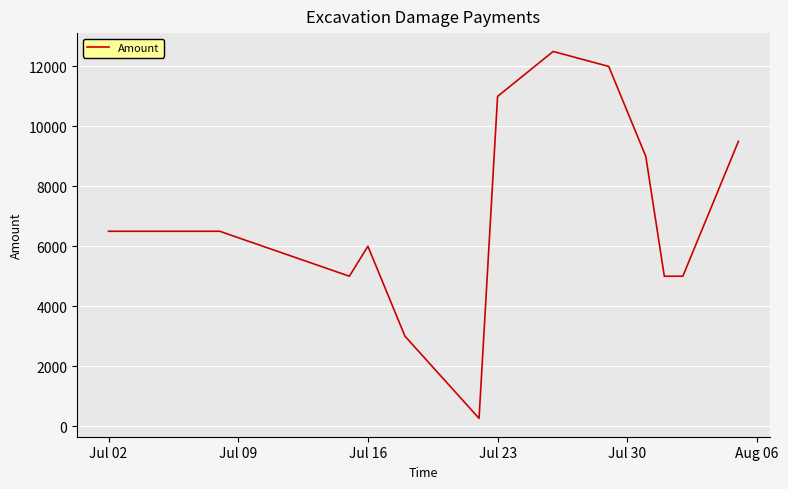

What is the average value?

7019.7